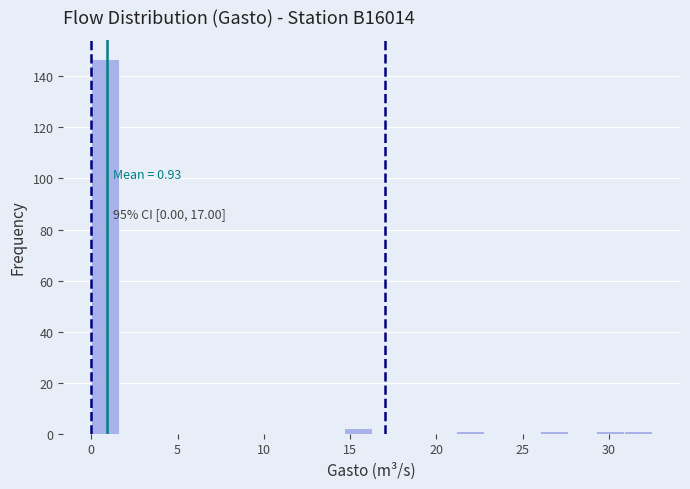

Around what value on the x-axis is the tallest bar? Give the approximate position of its centre, as read against the axis.

1.0